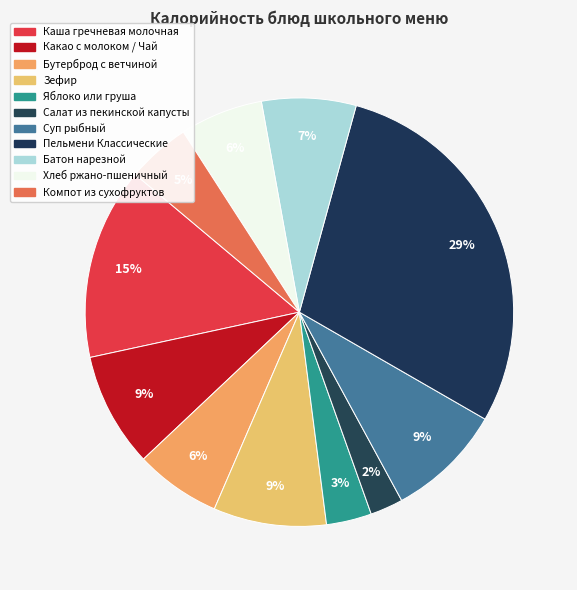

Is it true that Суп рыбный is 3% of the pie?

False